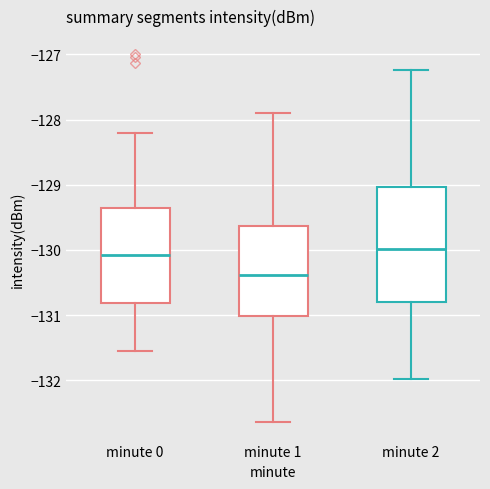

Where does the upper whisker of the box for minute 1 end on the y-axis? The values are not printed on the chart, so give them approximately, as read against the axis.

-127.9